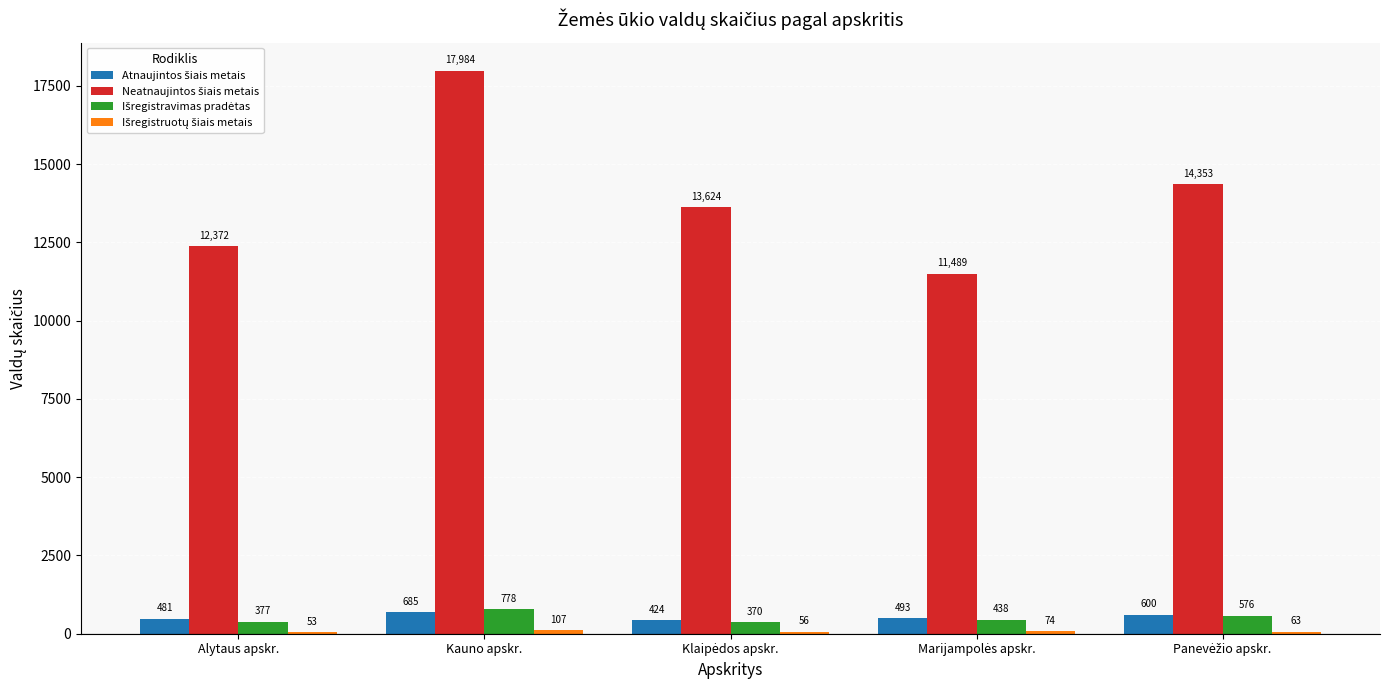

What is the maximum value shown in the chart?

17984